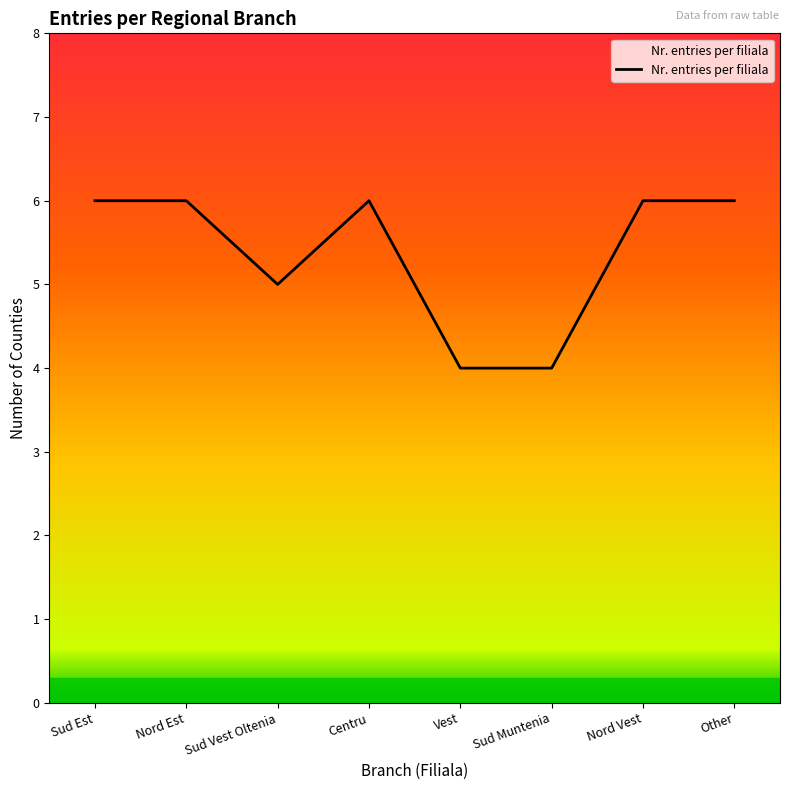

True or false: the data shows 7 at Sud Vest Oltenia.

False